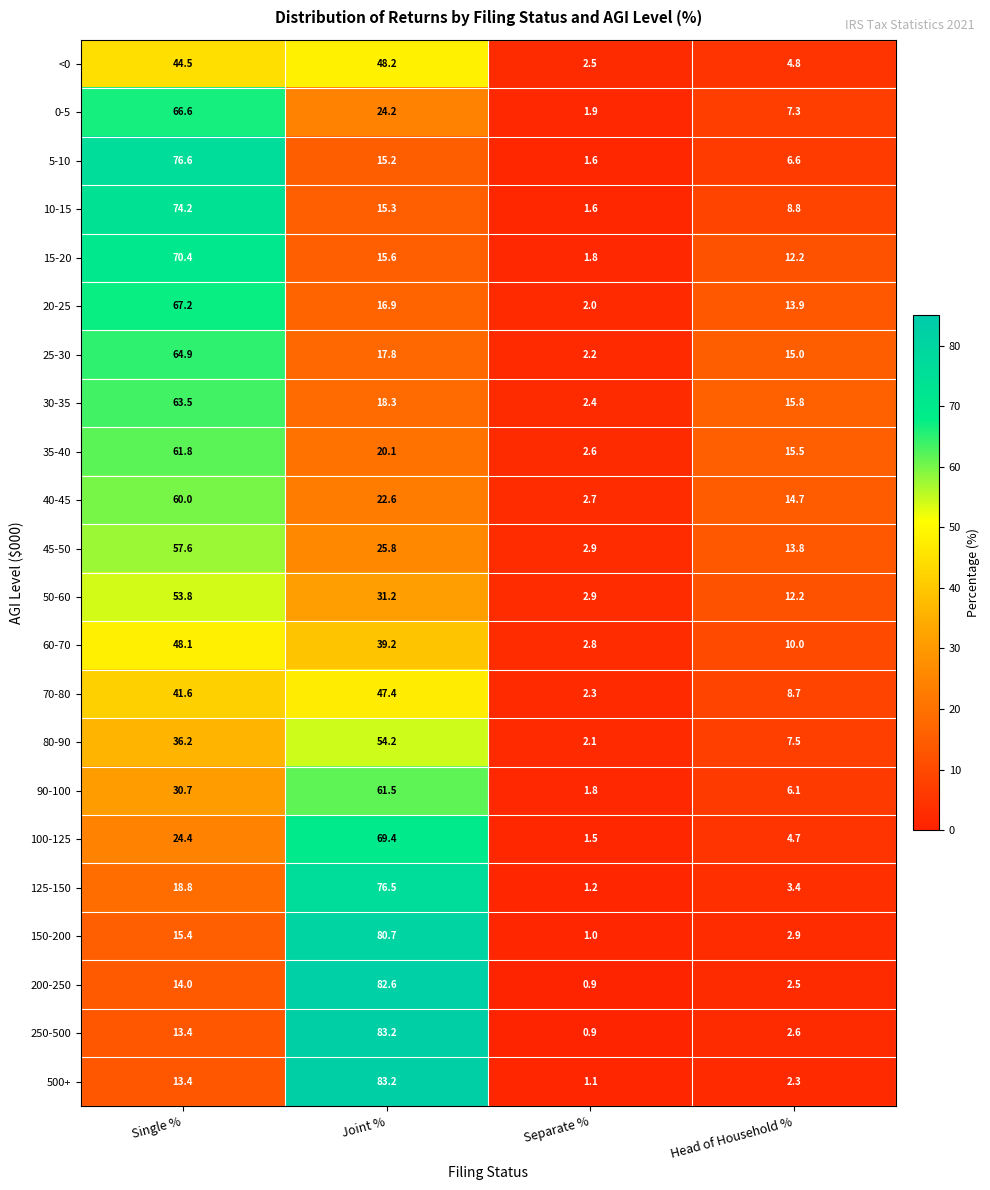

What is the sum of all <0 values?

100.0